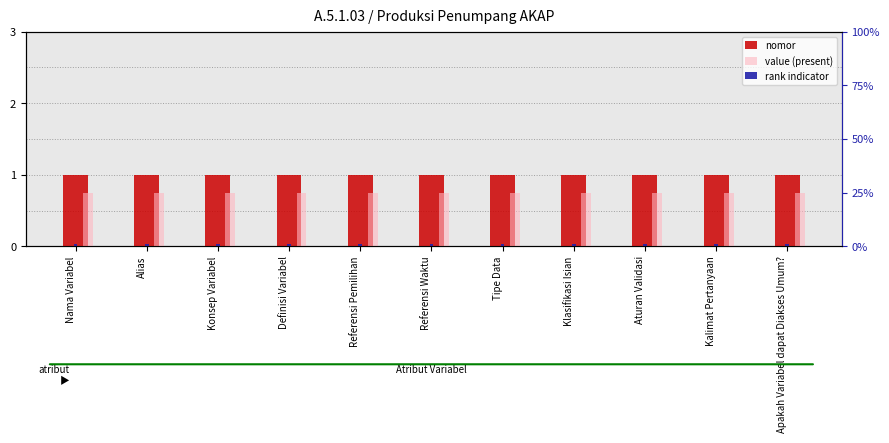

At Alias, list the series in order from largest to smallest.

nomor, value (present), rank indicator